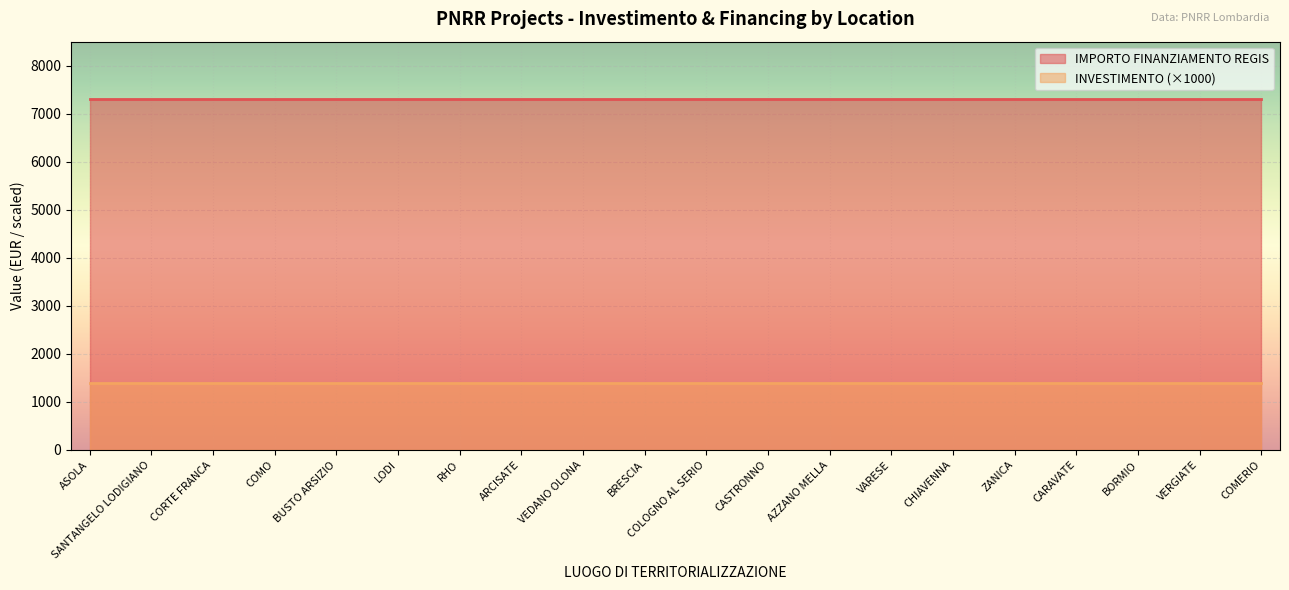

Which series has the largest total across all categories?

IMPORTO FINANZIAMENTO REGIS